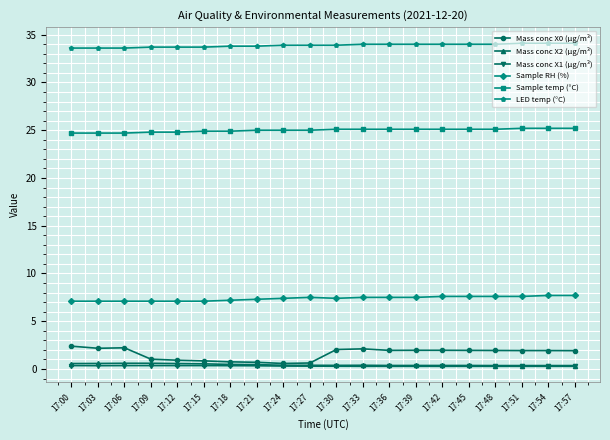

What is the lowest value of the Sample RH (%) series?

7.1